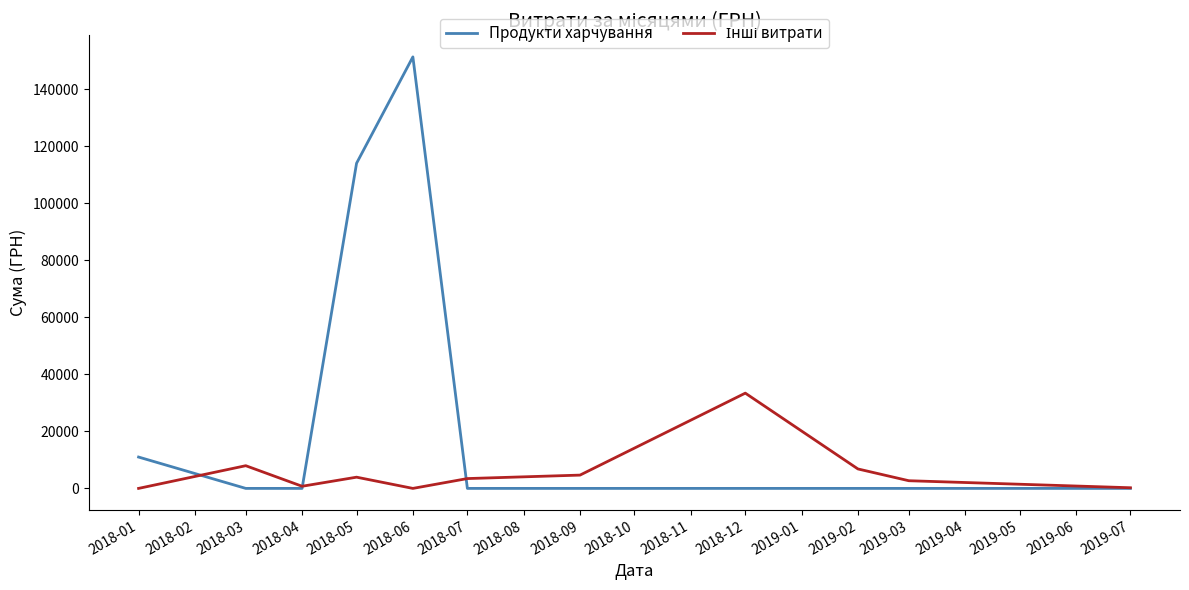

What is the difference between the highest and lowest values at 2018-07?

3450.0